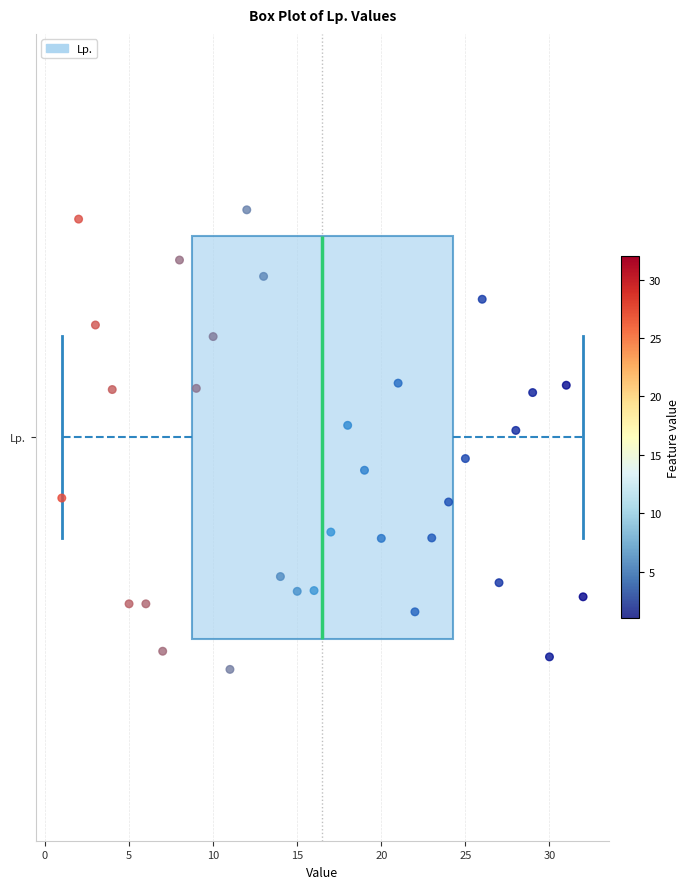

Read this box plot against the x-axis: the position of the median line, the range covered by the box, and the ends of both whiskers. The values are not printed on the chart, so give them approximately, as read against the axis.

median 16.5, box 9.0 to 24.5, whiskers 1.0 to 32.0